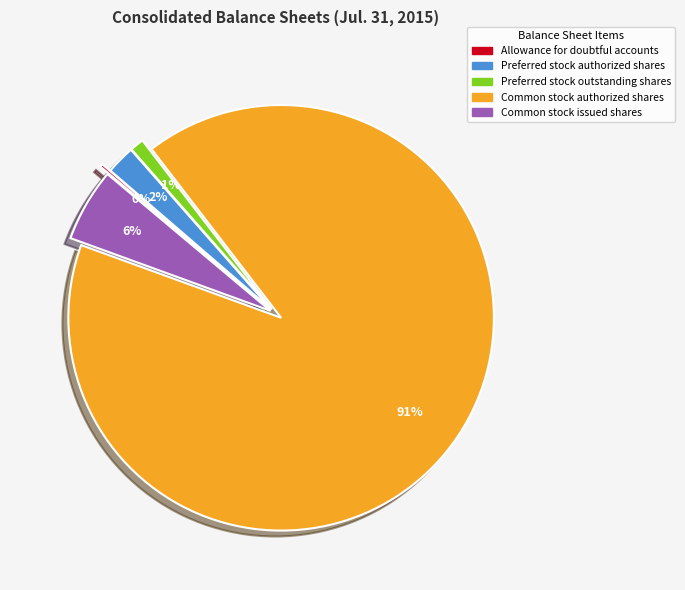

To the nearest percent, what is the difference between the largest and smallest slice percentages?

91%